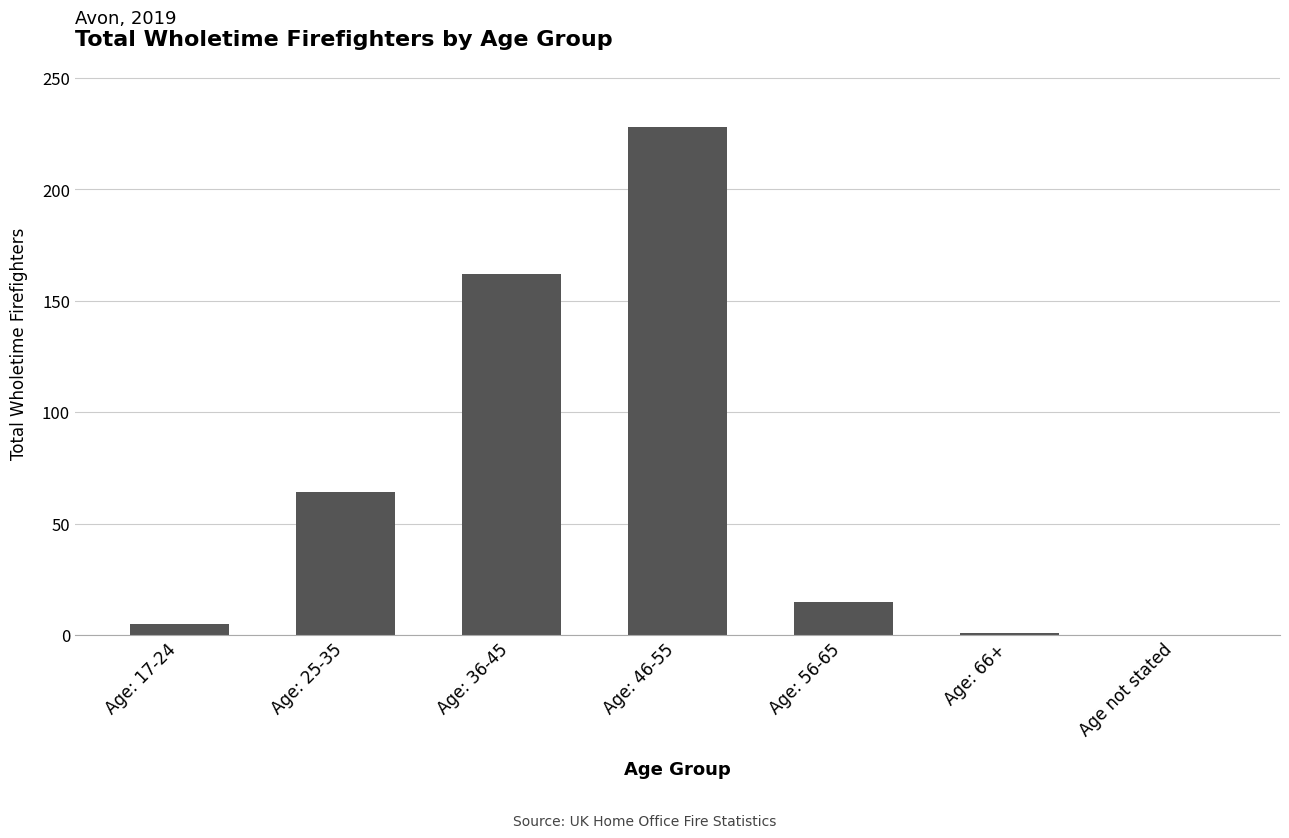

What is the greatest value displayed?

228